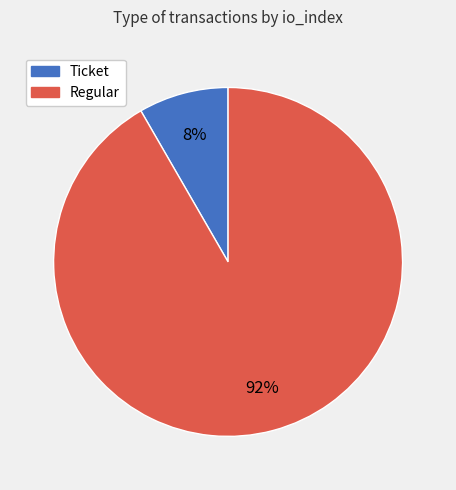

Which category has the biggest portion of the pie?

Regular